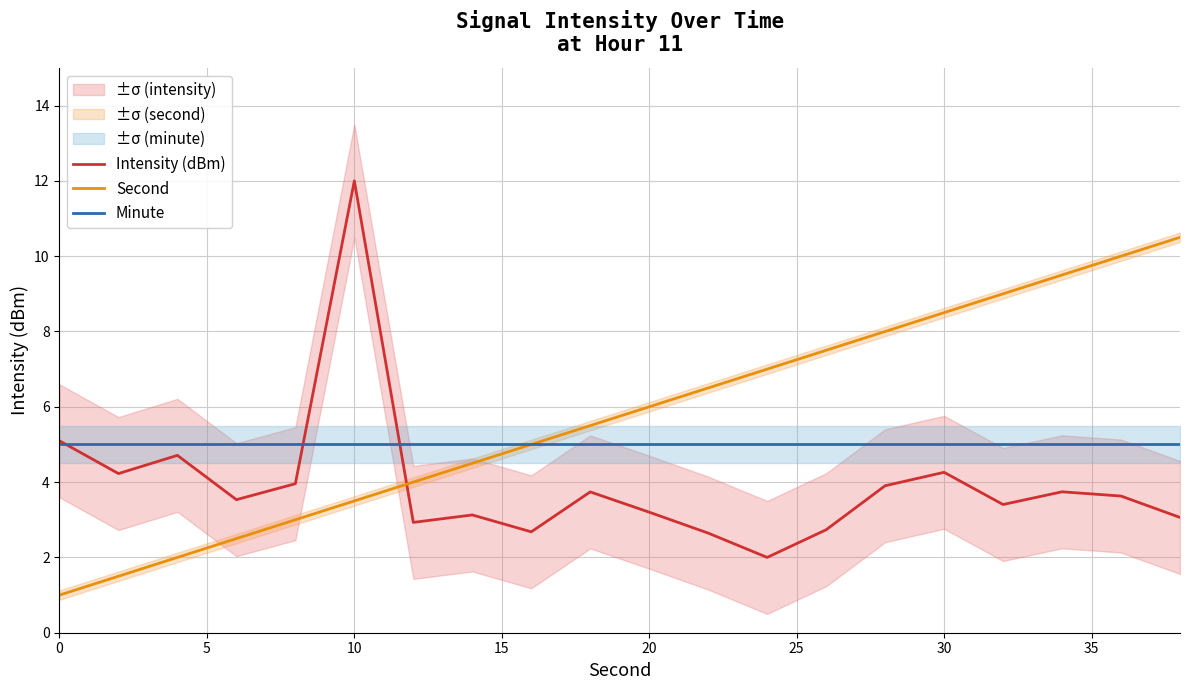

List the series in order of their overall mean, highest first.

Second, Minute, Intensity (dBm)